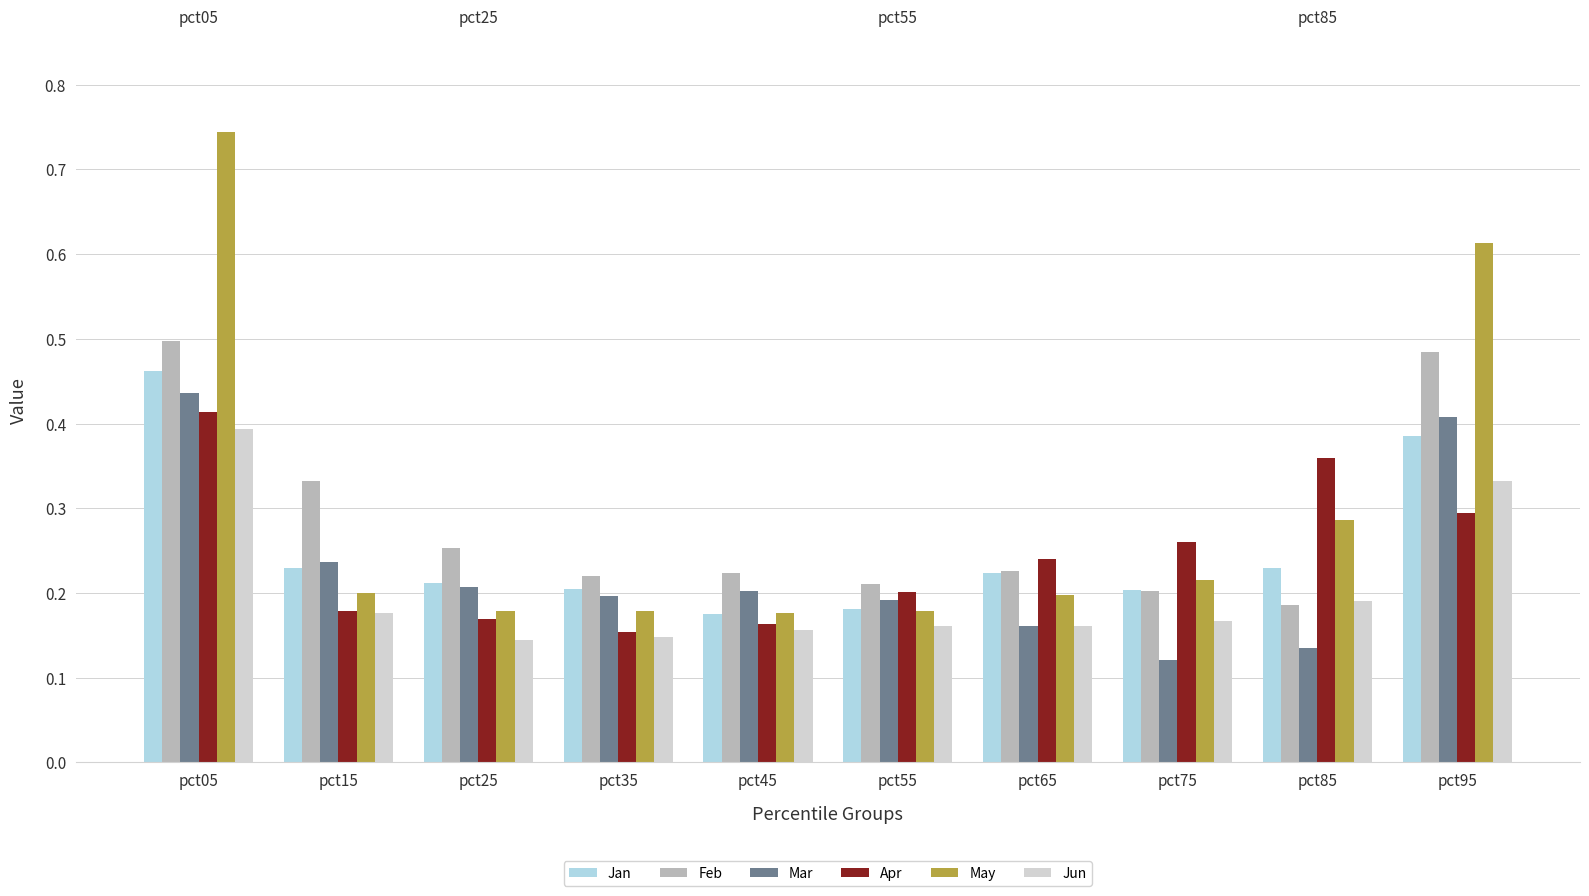

What is the sum of all Apr values?

2.4